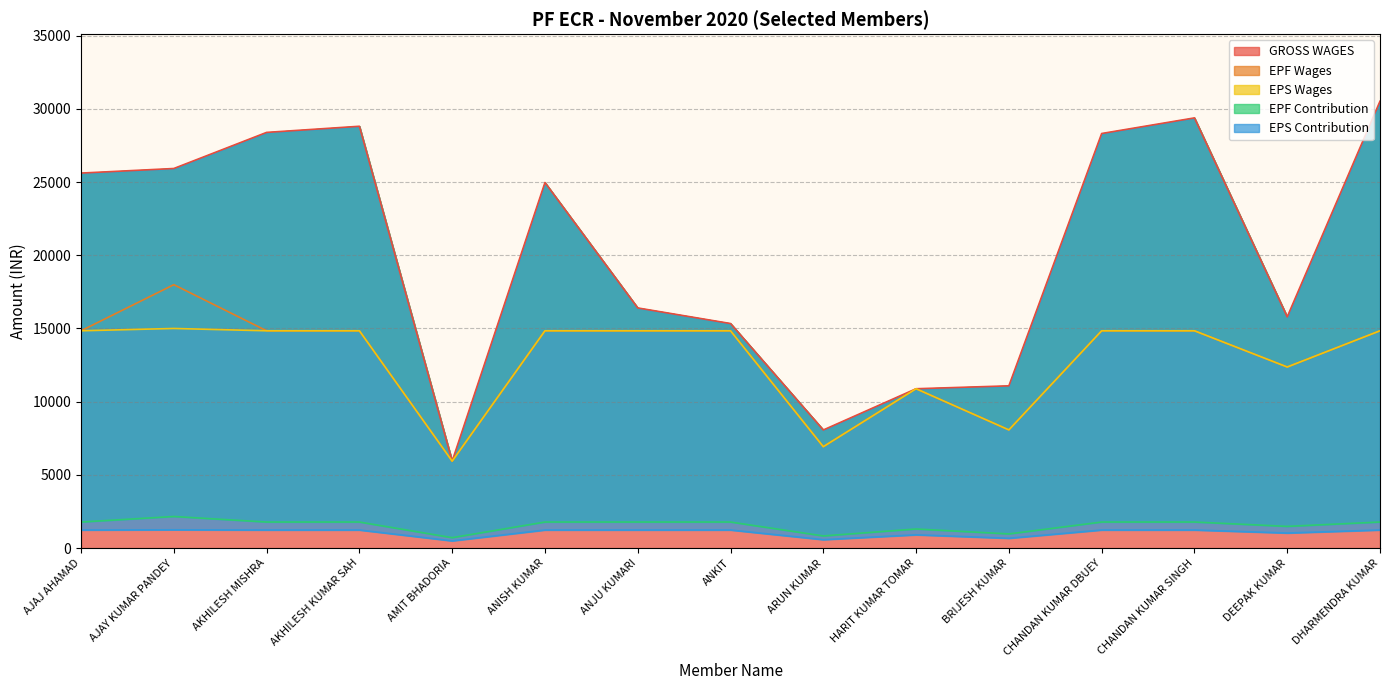

True or false: GROSS WAGES and EPS Contribution cross at least once.

False